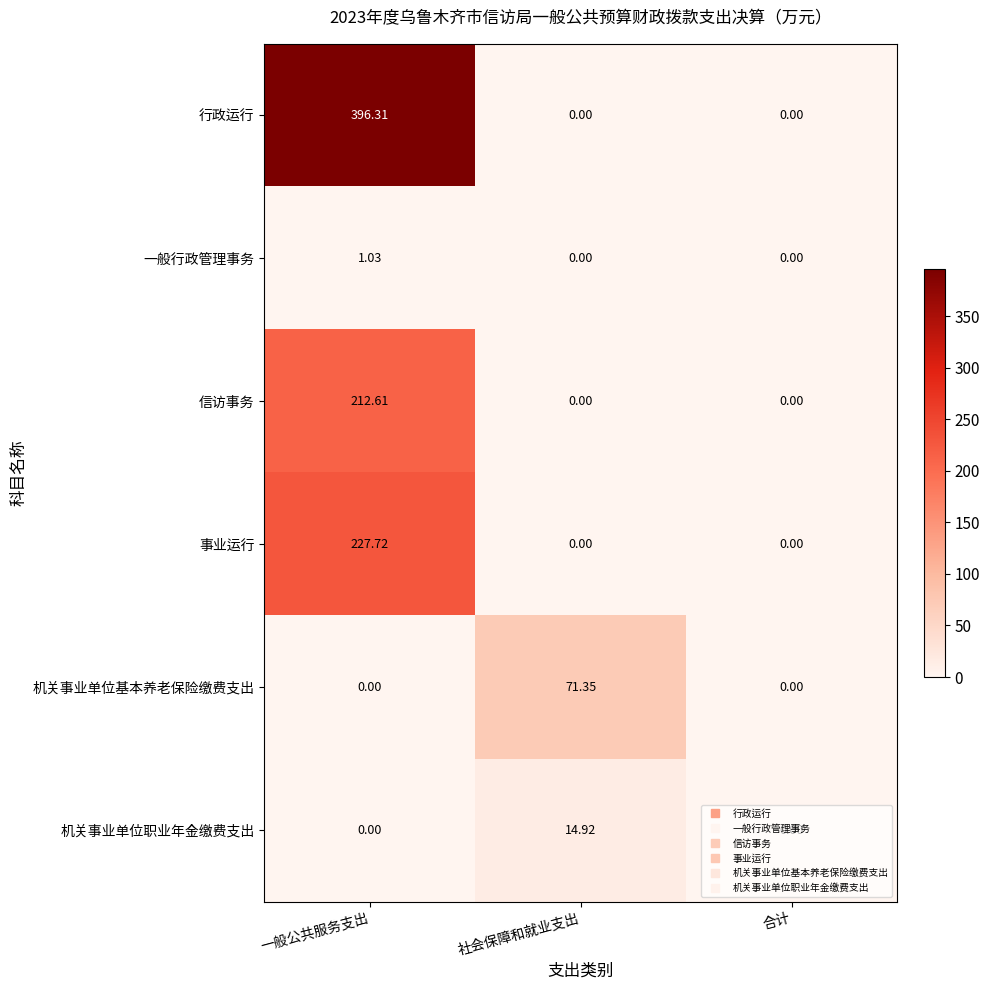

Which category has the highest value across all series?

一般公共服务支出